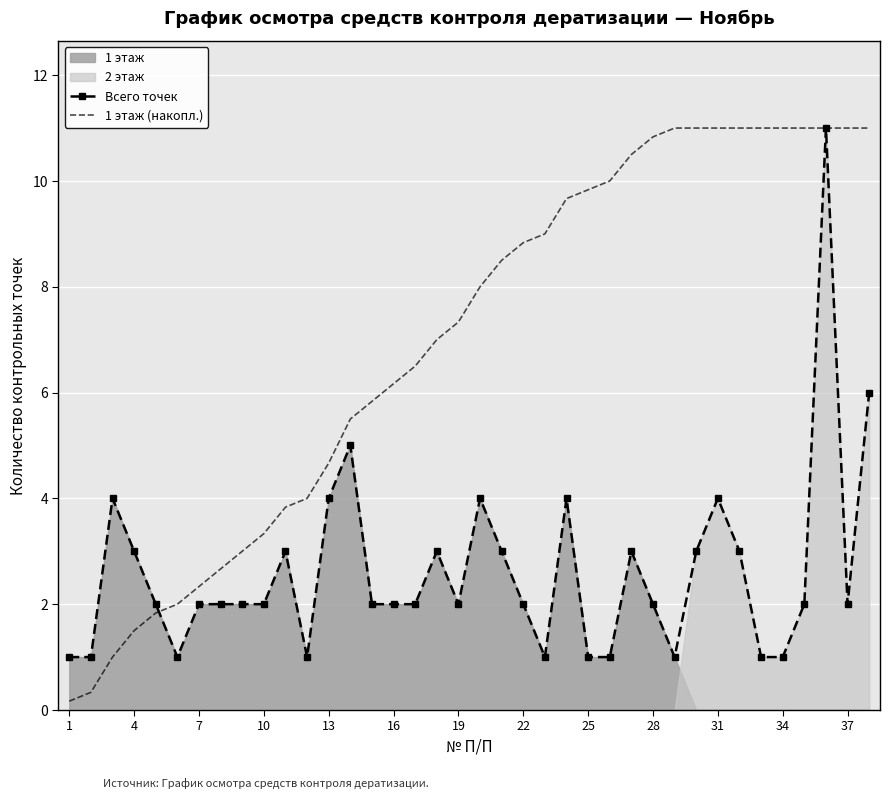

What is the difference between the second highest and minimum values in the 1 этаж (накопл.) series?

10.8